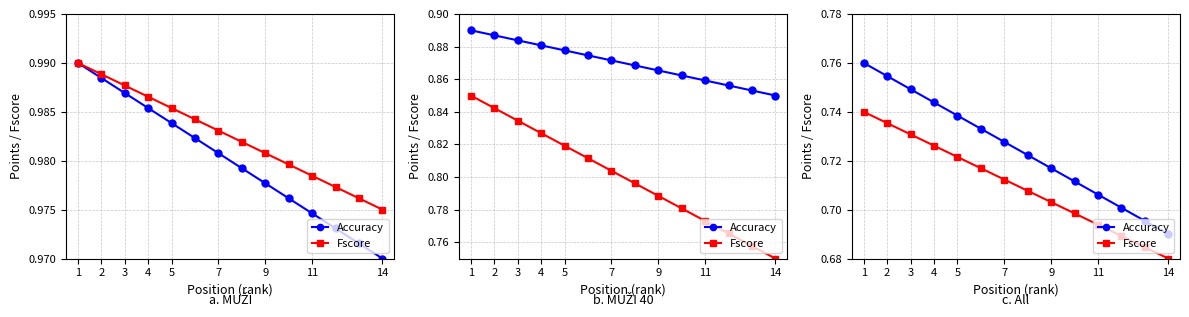

What is the total value across all series at 11?

1.4